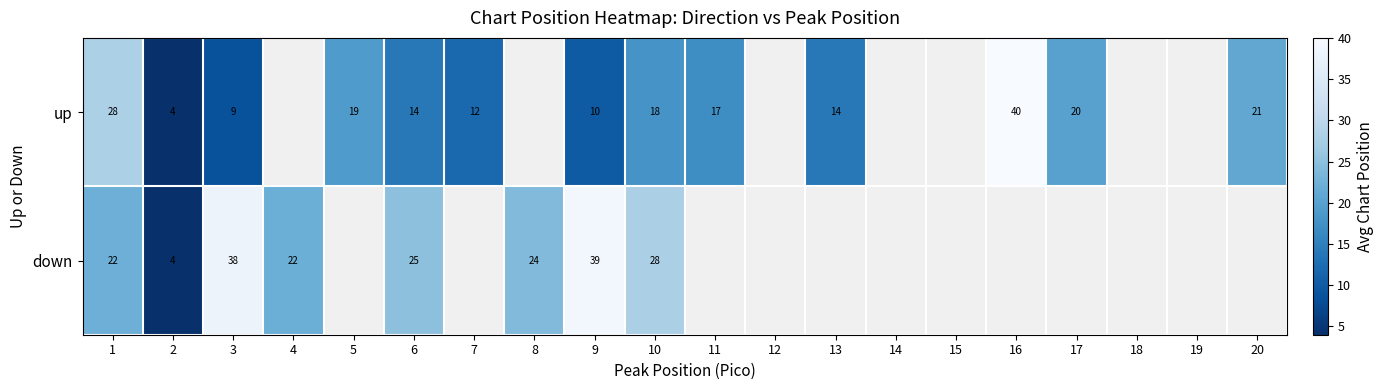

What is the difference between the maximum and minimum values in the up series?

36.0